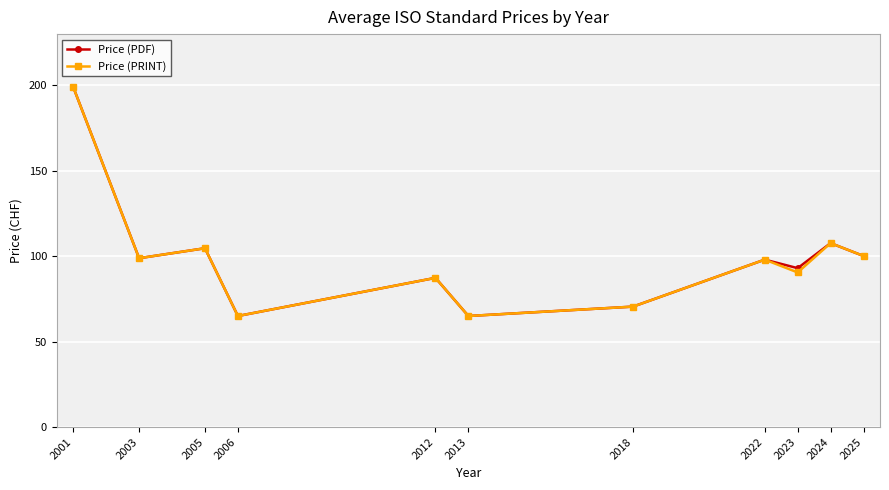

What is the smallest value displayed?

65.0